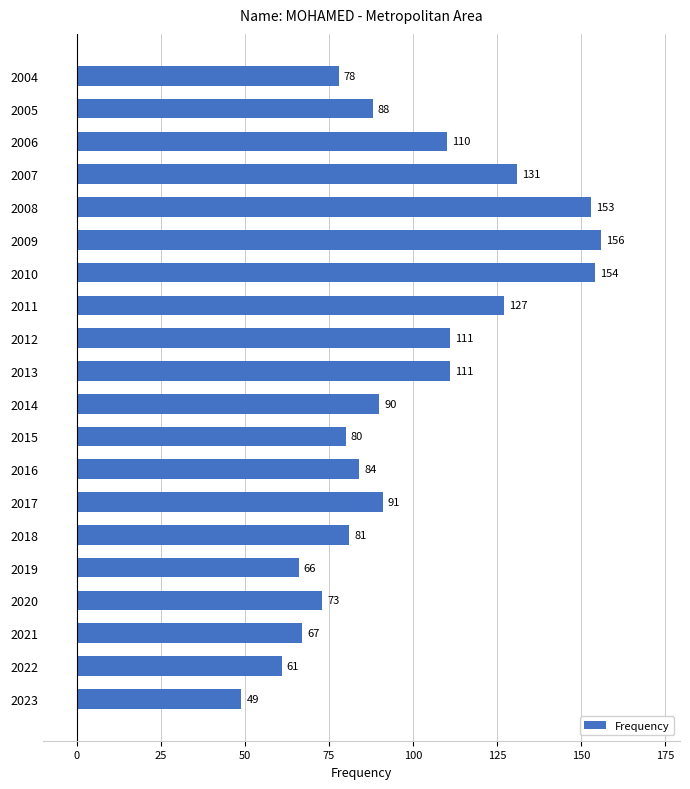

What is the average value?

98